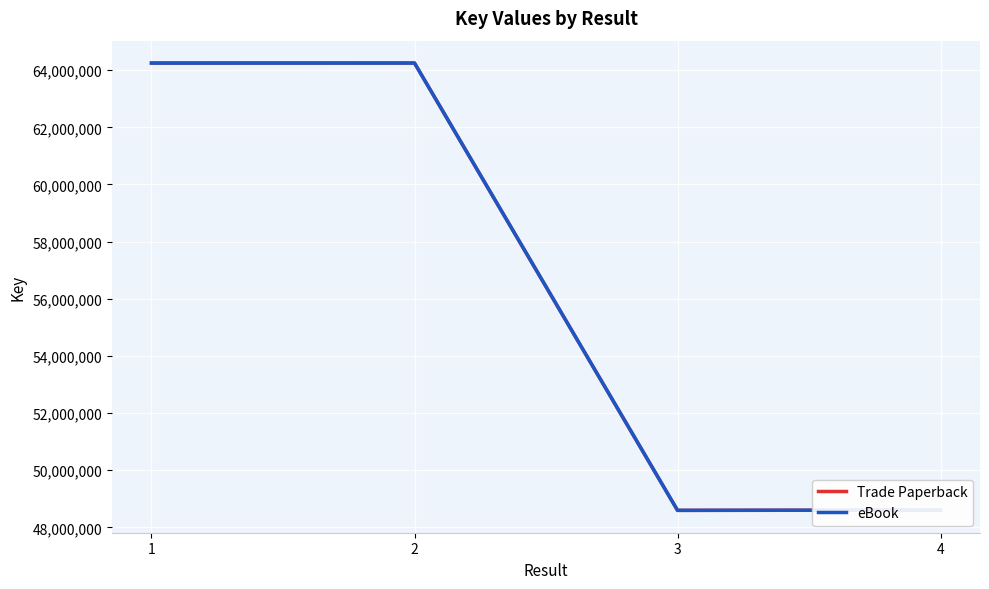

Is this an area chart (filled region under the line)?

No